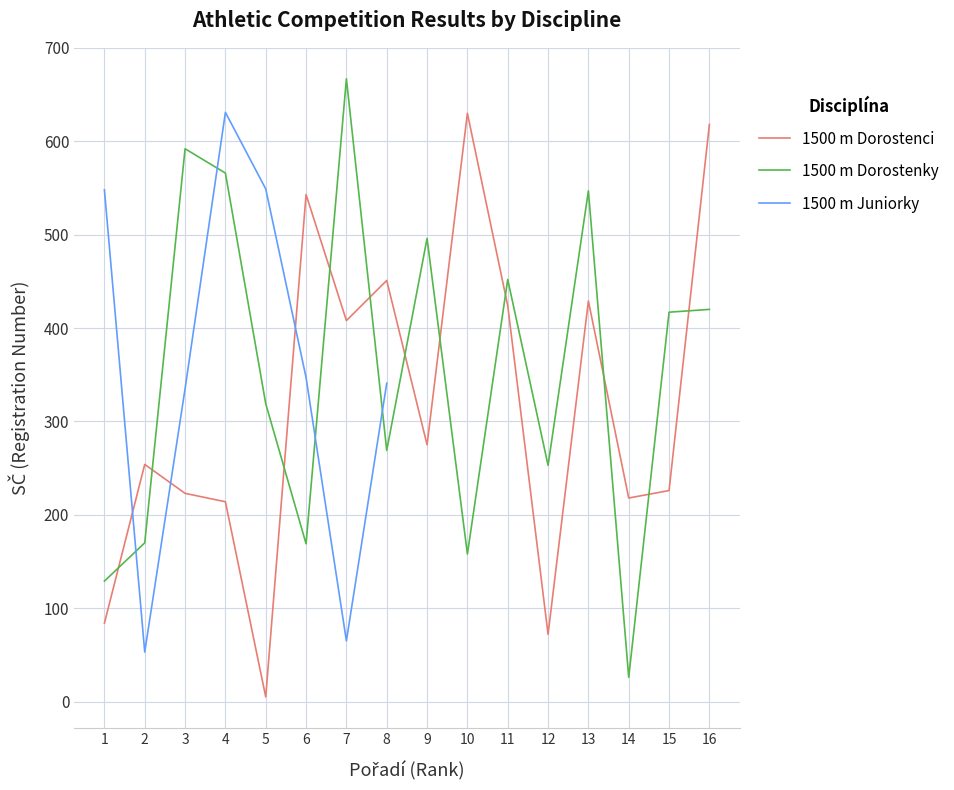

What is the sum of the 1500 m Dorostenky values at 2 and 16?

590